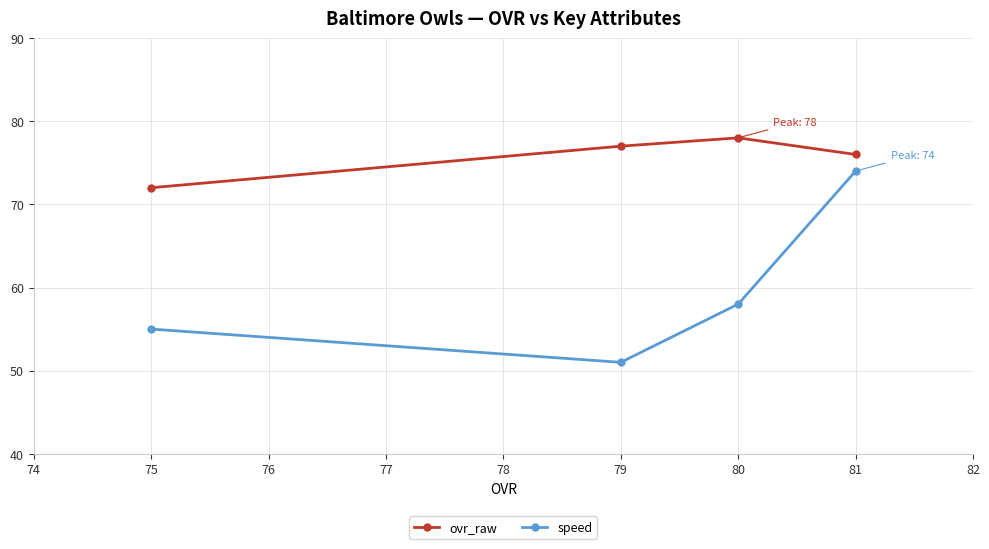

The value of ovr_raw at 75 is 123. True or false?

False